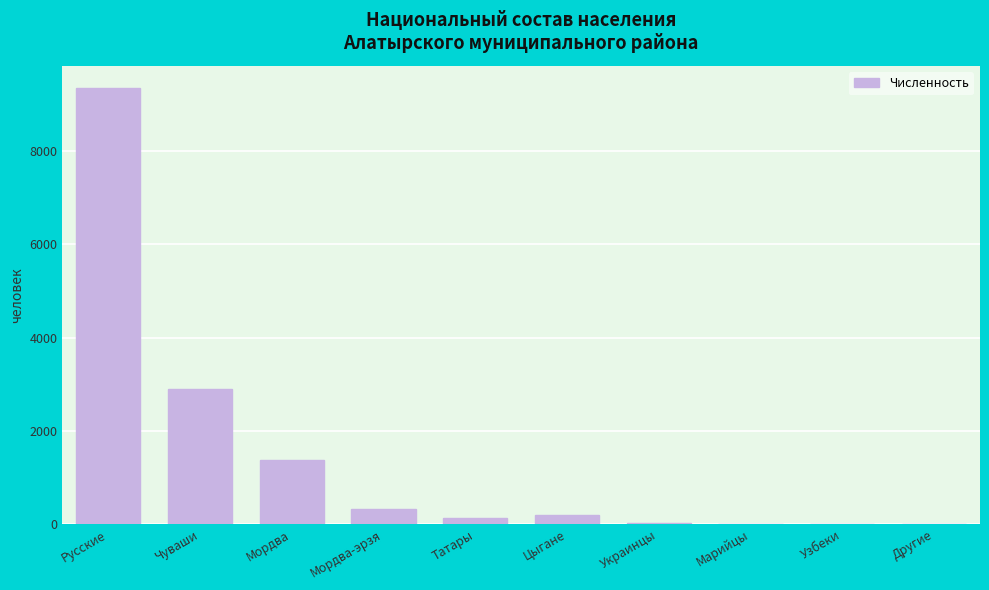

Where is the data nearest to the value 4681?

Чуваши